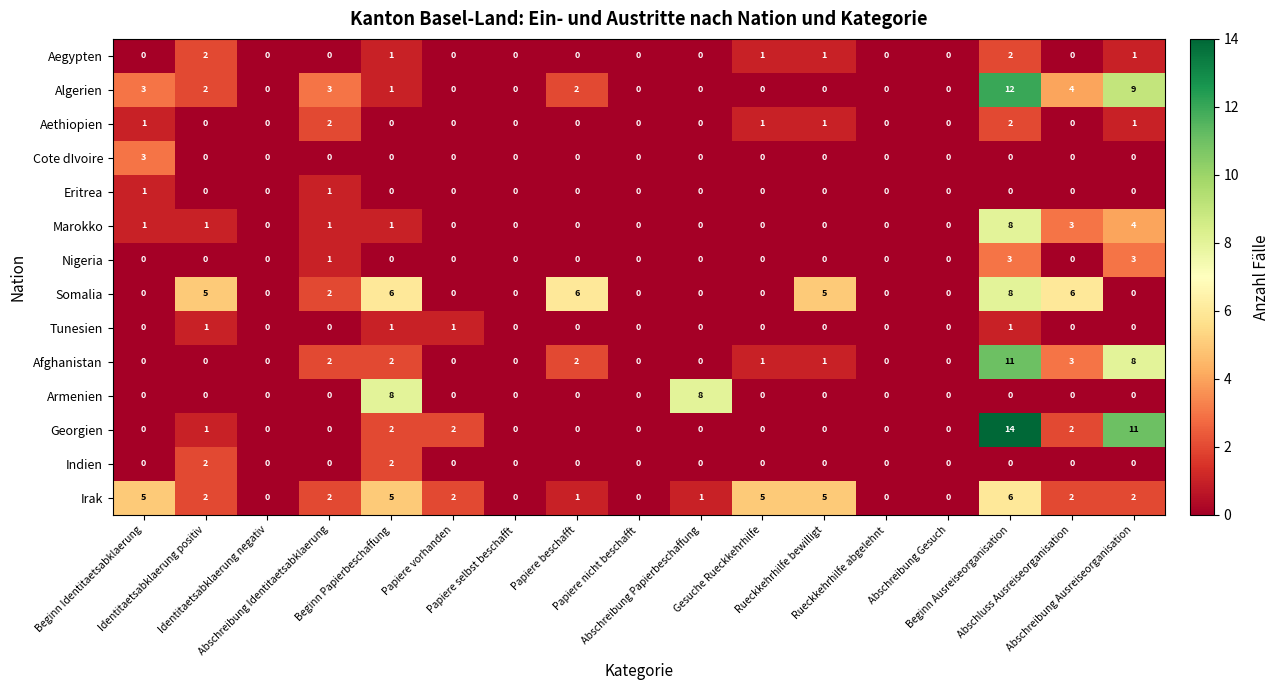

What is the maximum value shown in the chart?

14